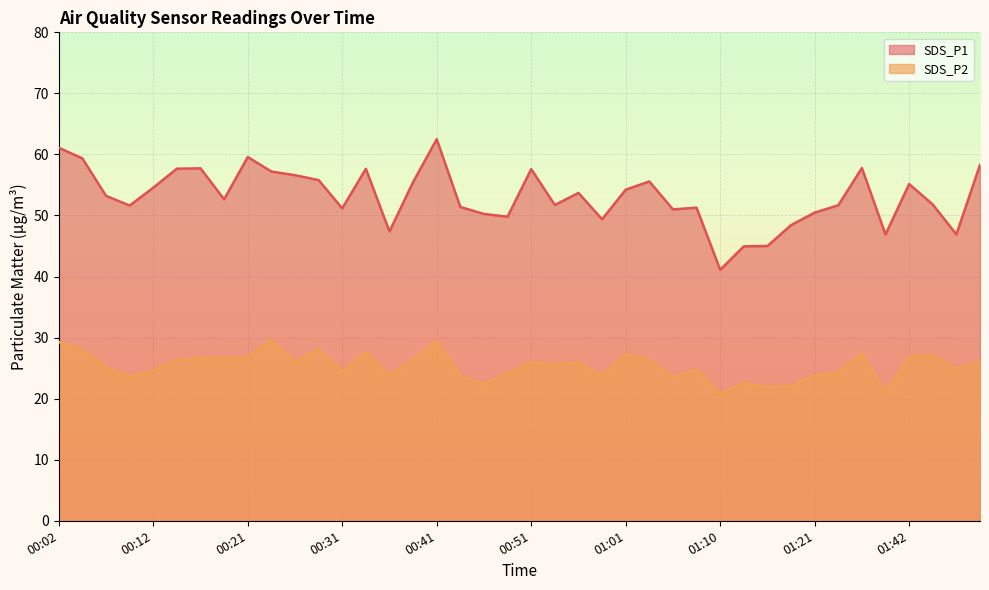

At which label is SDS_P1 closest to 51?

01:06